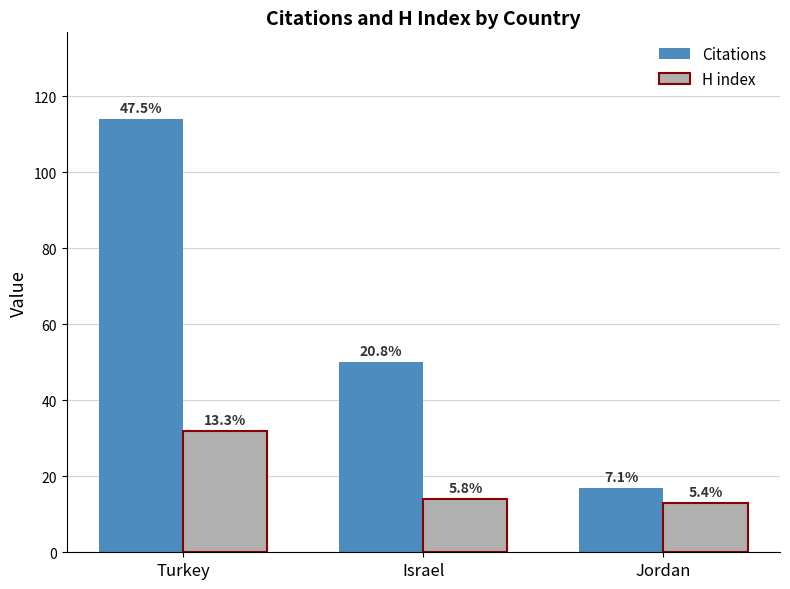

What are all the series names shown in the legend?

Citations, H index